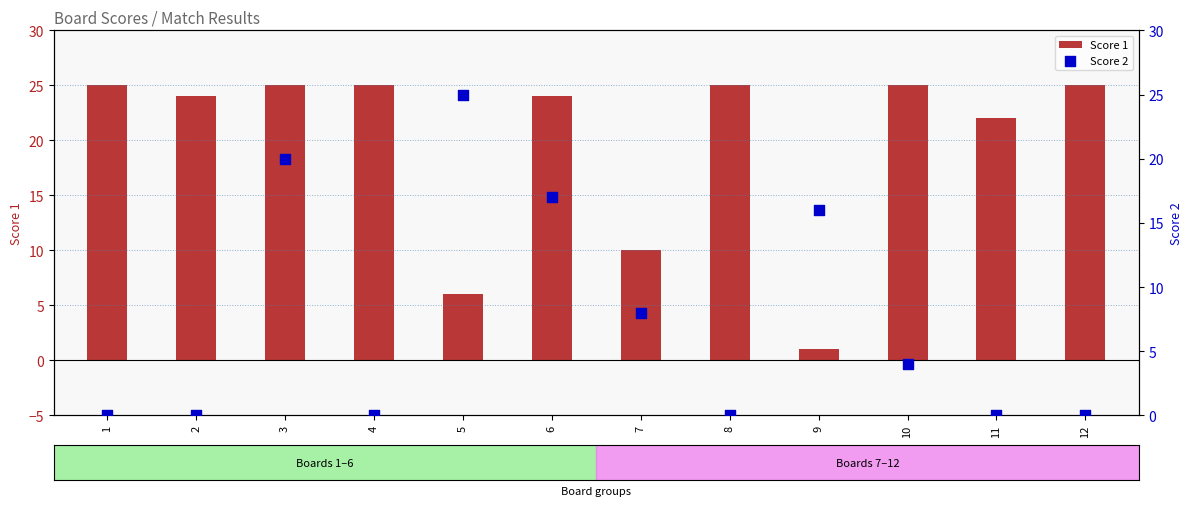

Which series contains the lowest Y value?

Score 2